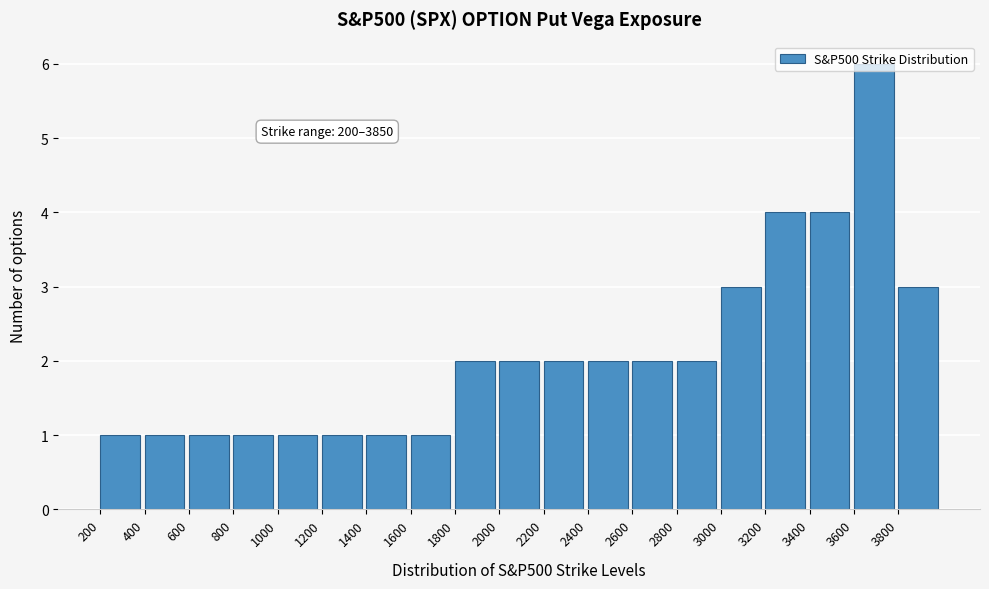

Over which range of the x-axis is the bar tallest?

3600 to 3800